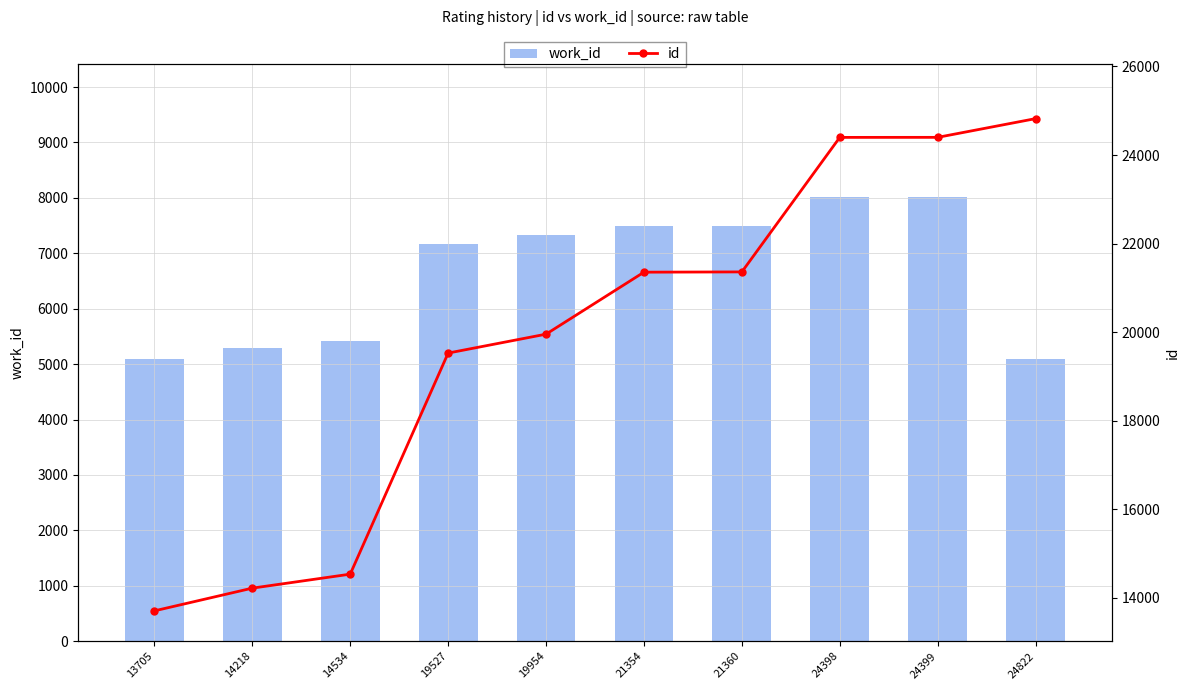

What are all the series names shown in the legend?

work_id, id